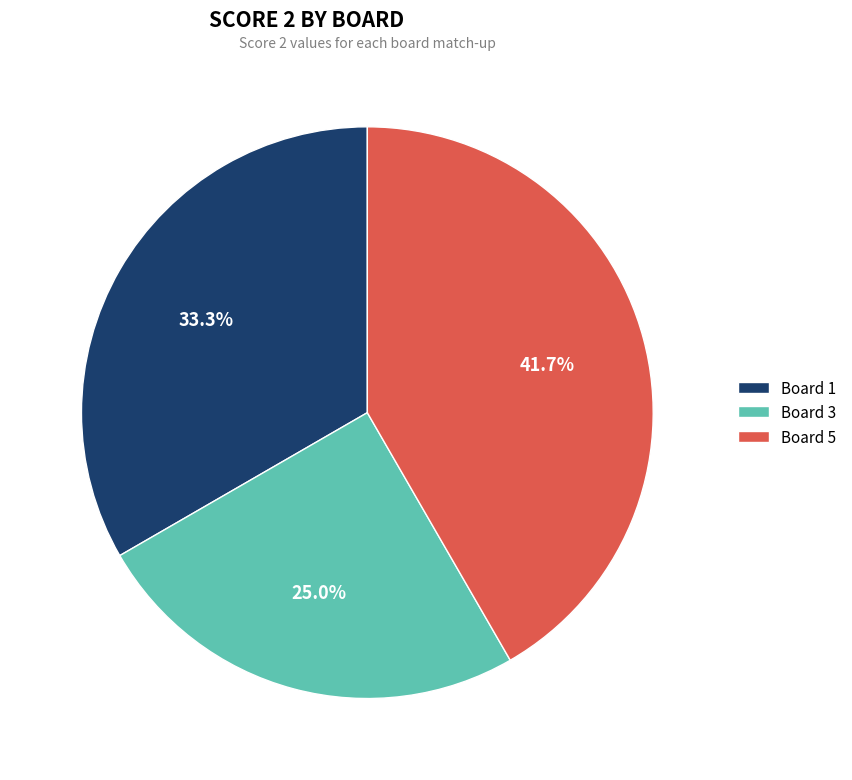

What is the total percentage of Board 3 and Board 5?

66.7%